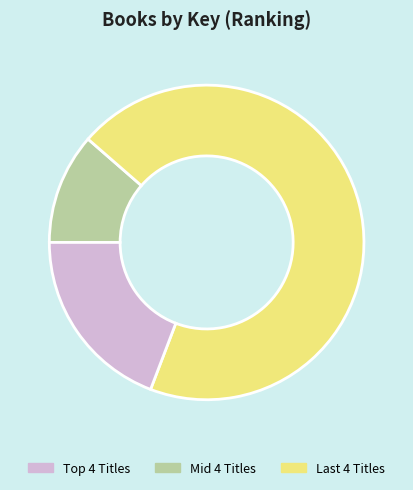

Is there any slice that represents more than half of the pie?

Yes